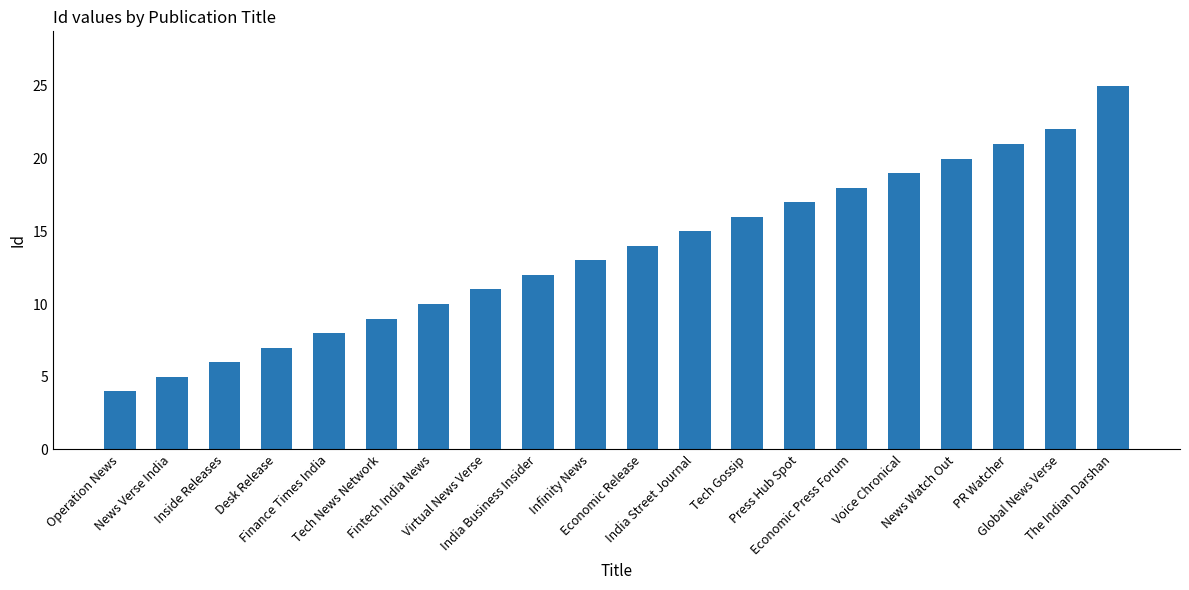

The chart shows a value of 22 at Tech Gossip. True or false?

False